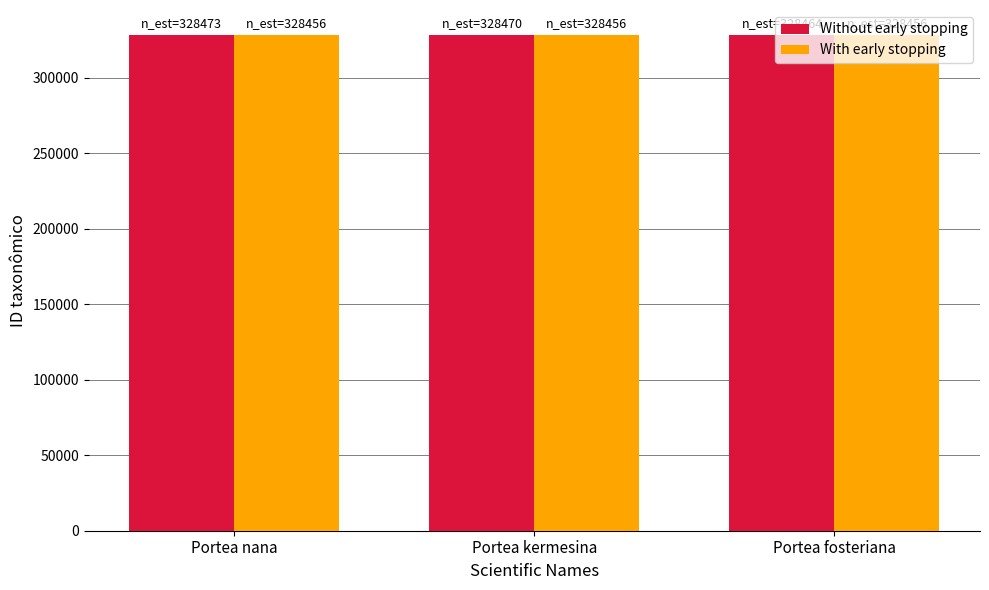

The With early stopping series shows 83430 at Portea kermesina. True or false?

False